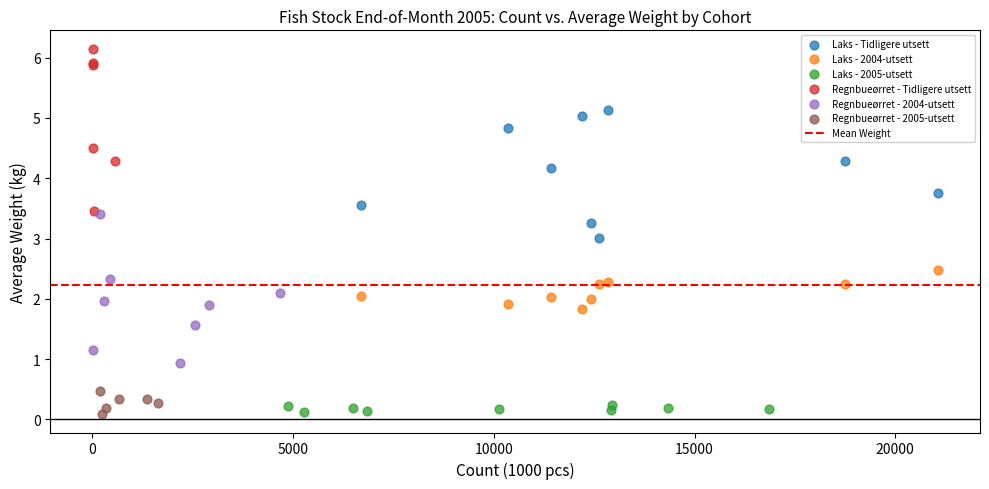

Which series reaches the maximum Y coordinate?

Regnbueørret - Tidligere utsett